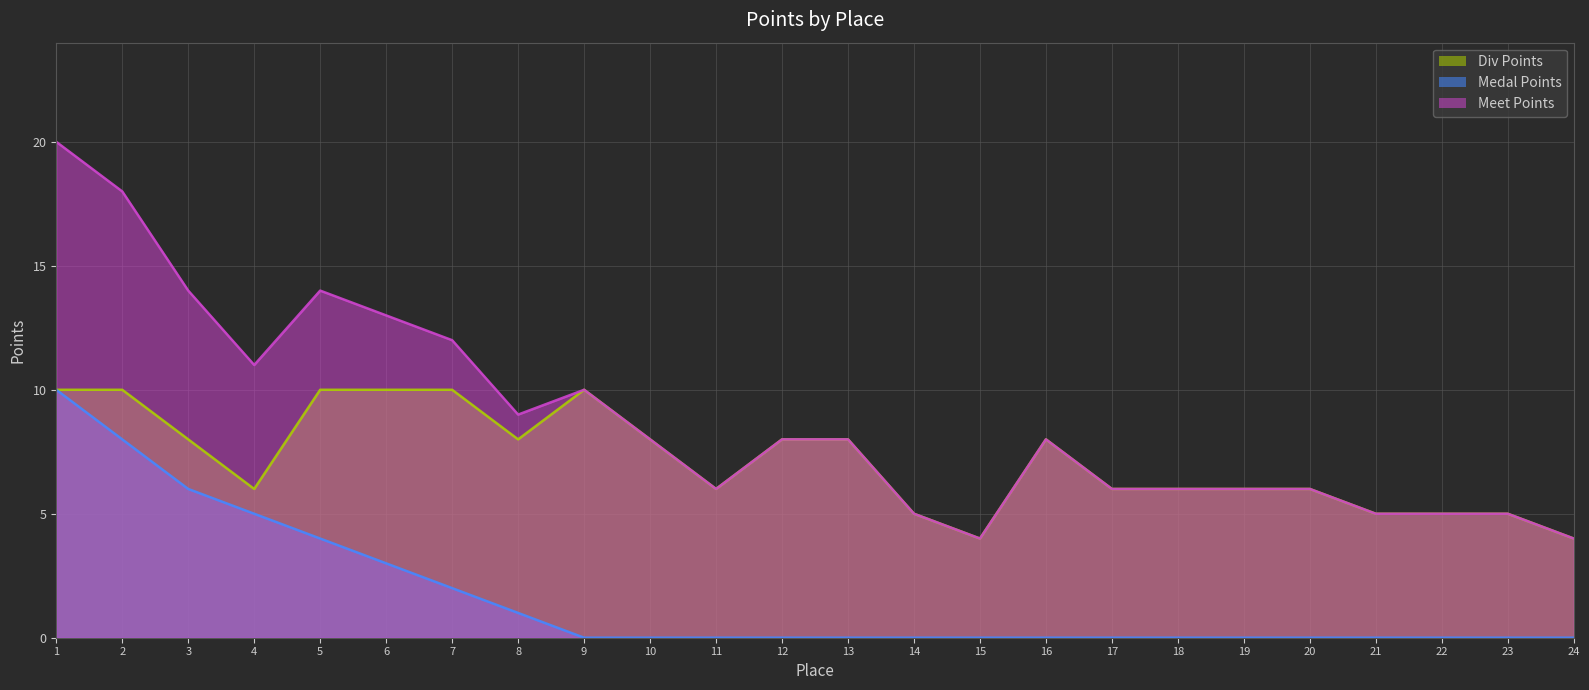

The Meet Points series shows 2 at 23. True or false?

False